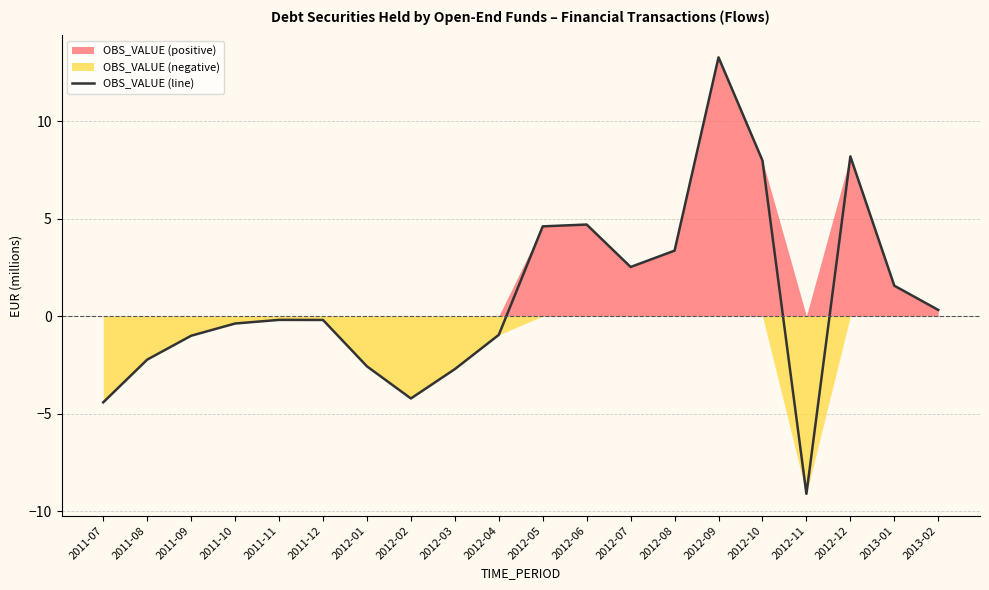

What is the change in value from 2012-08 to 2012-10?

+4.6